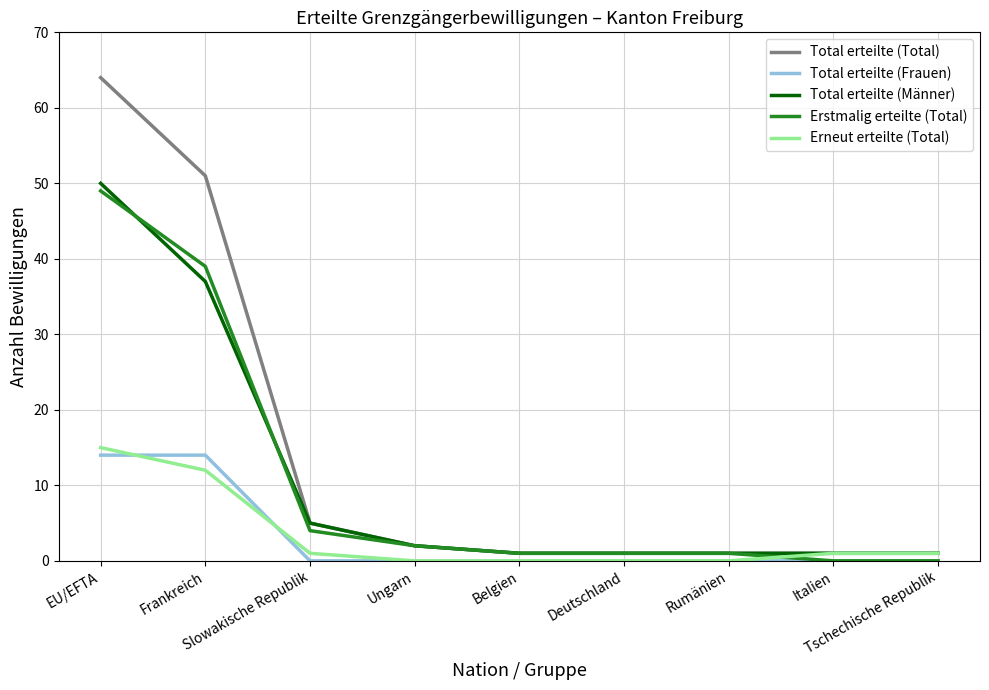

The Total erteilte (Total) series shows 91 at EU/EFTA. True or false?

False